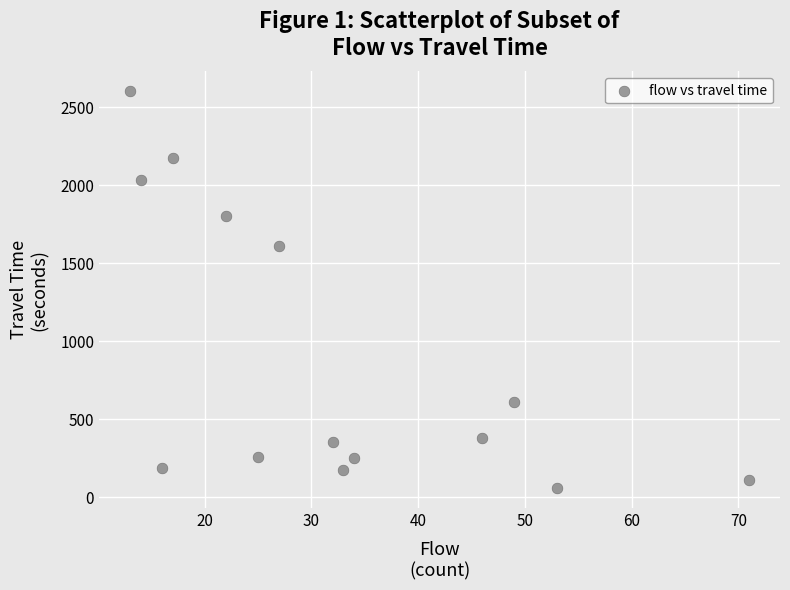

What is the range of Y values (max minus min)?

2546